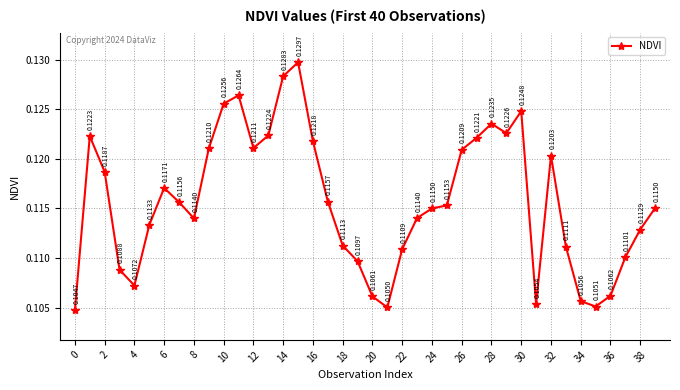

How many interior local peaks (higher than both neighbors) does the data have?

7